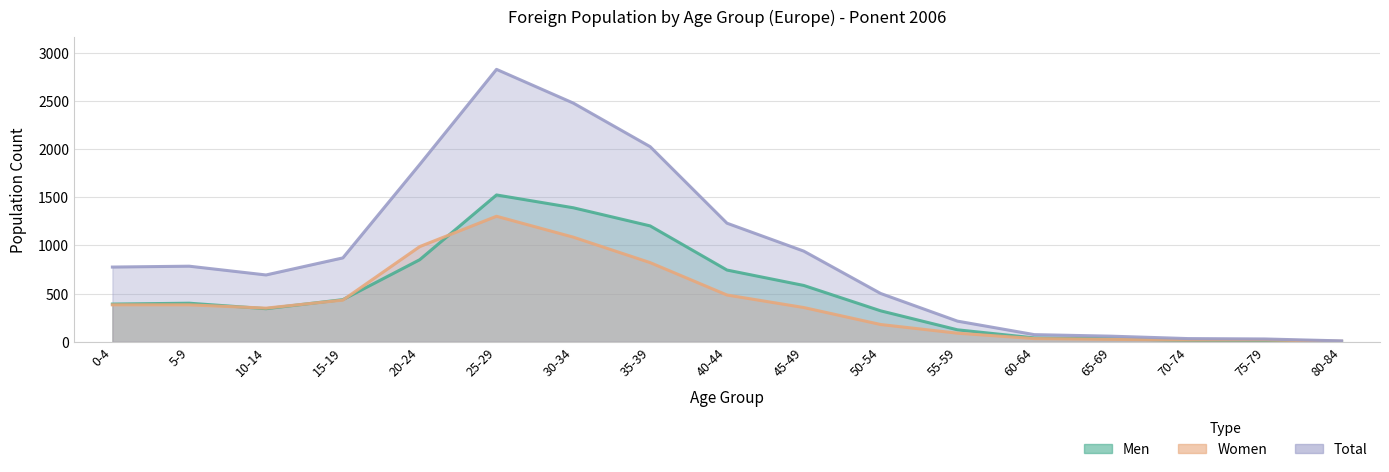

In Men, how many points are higher than both neighbors (excluding endpoints)?

2